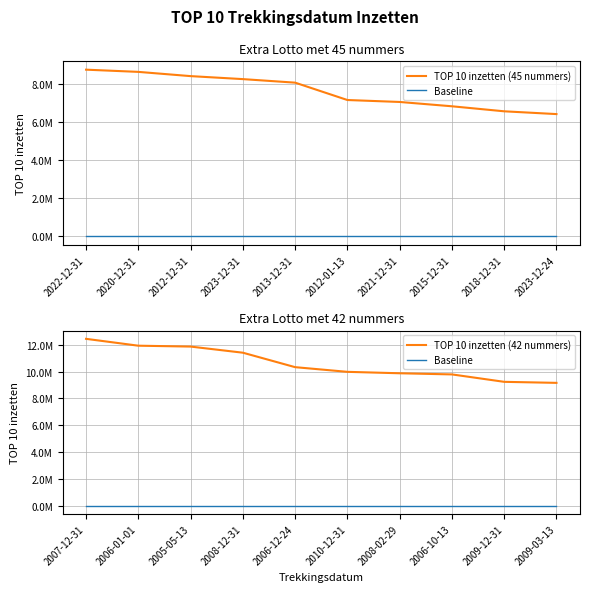

What is the sum of all TOP 10 inzetten (45 nummers) values?

76204753.5